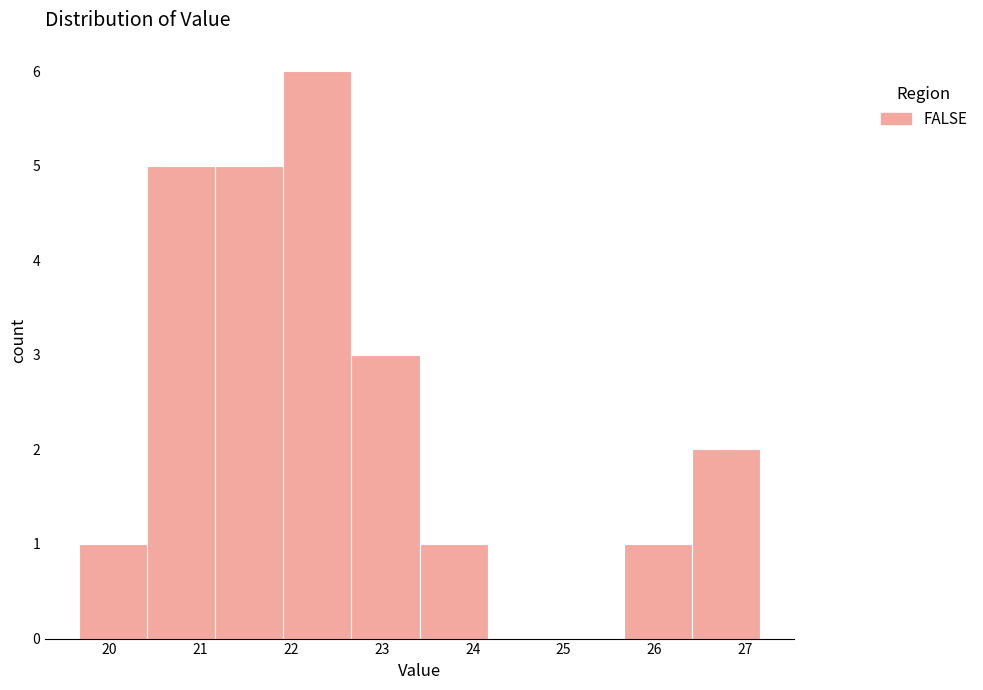

Reading left to right, transcribe this chart: for each bar, give the range it covers on the x-axis and its height. Neither the bar edges nor the heights are printed on the chart, so give them approximately, as read against the axes.

19.7 to 20.4: 1
20.4 to 21.2: 5
21.2 to 21.9: 5
21.9 to 22.7: 6
22.7 to 23.4: 3
23.4 to 24.2: 1
24.2 to 24.9: 0
24.9 to 25.7: 0
25.7 to 26.4: 1
26.4 to 27.2: 2